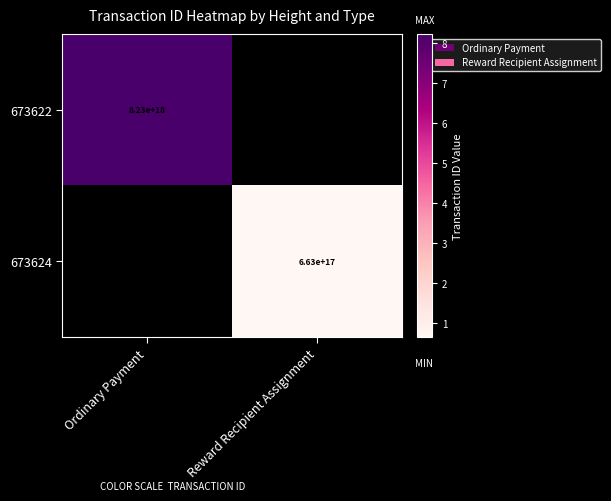

The value of 673624 at Reward Recipient Assignment is 663000000000000000. True or false?

True